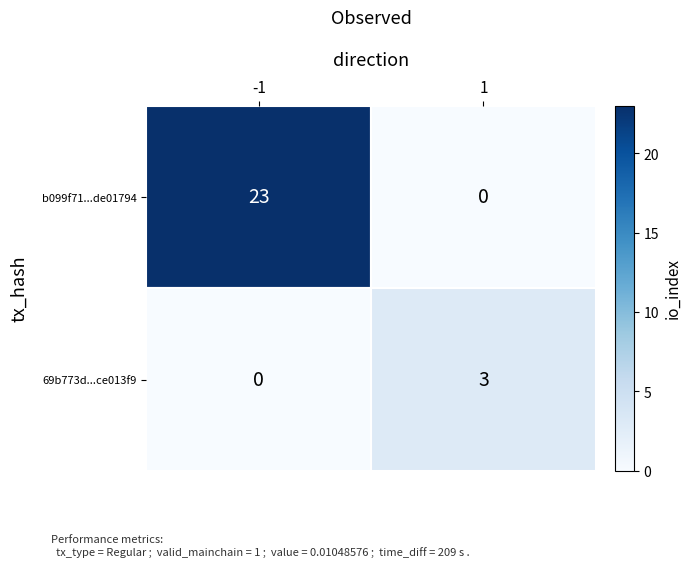

What is the difference between the 69b773d...ce013f9 values at -1 and 1?

3